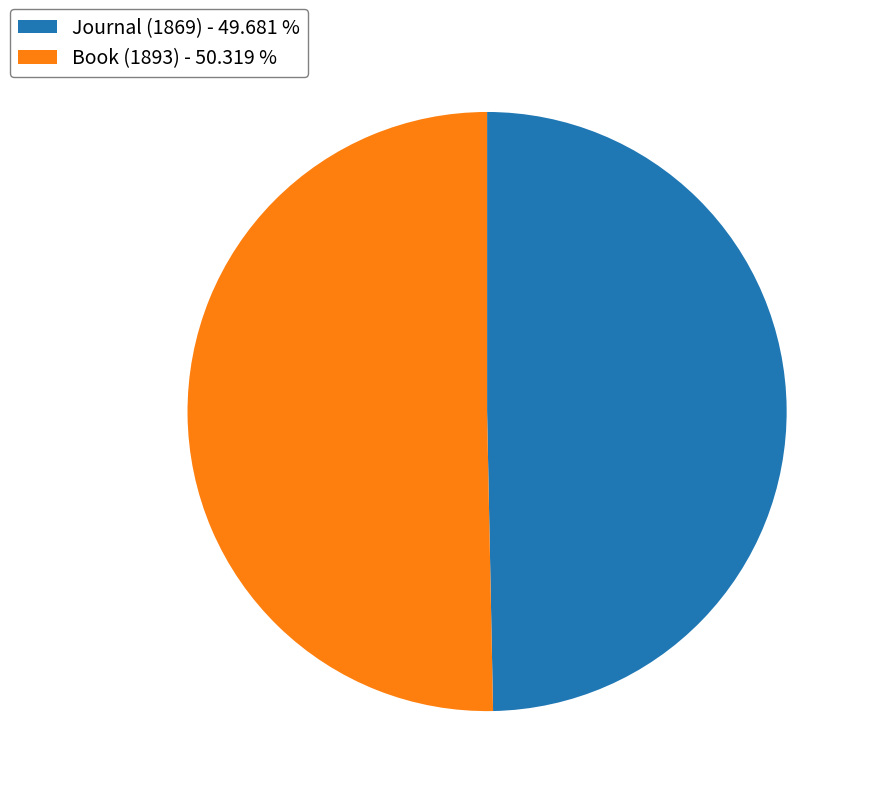

Is there any slice that represents more than half of the pie?

Yes